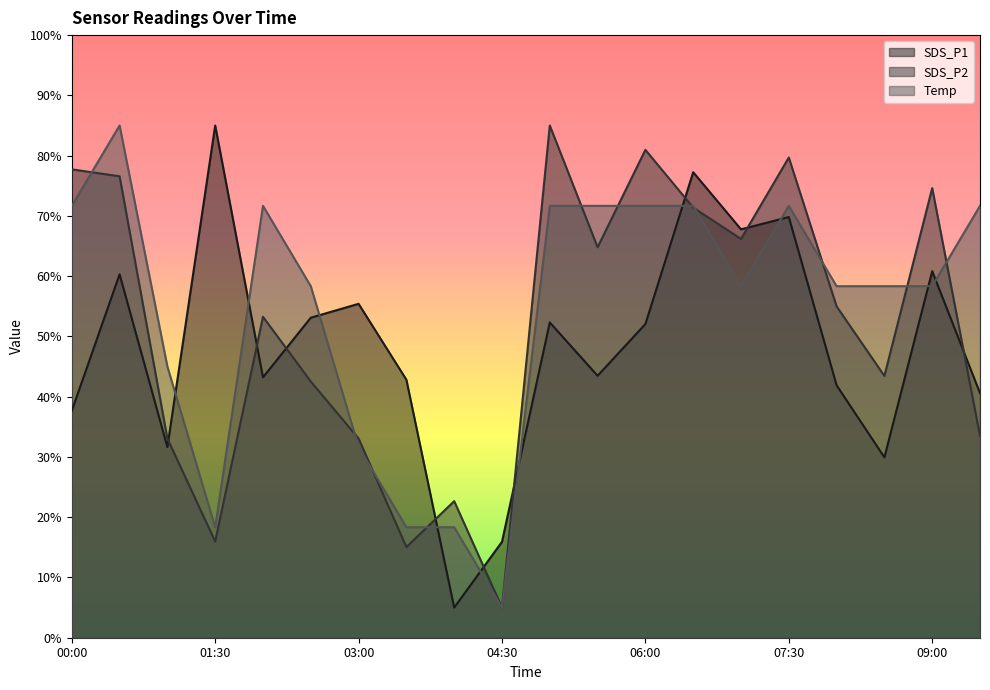

Which series has the largest total across all categories?

Temp